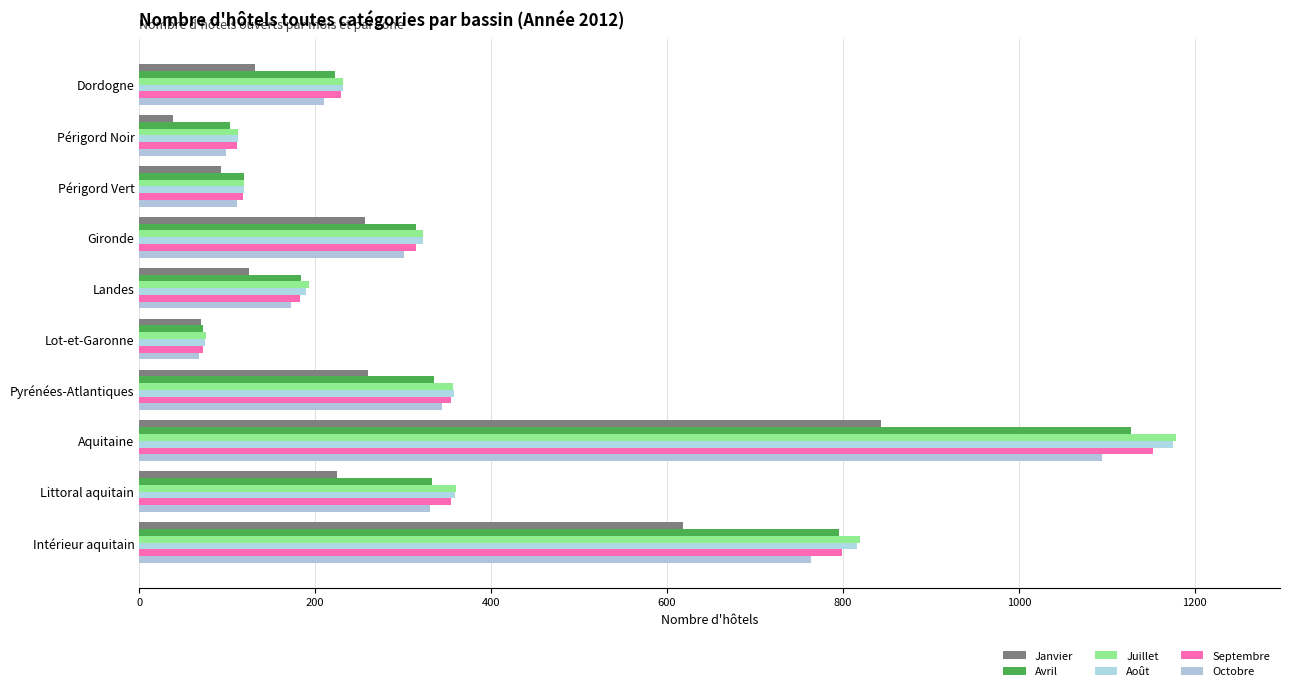

How many data points in Avril are less than 315?

5